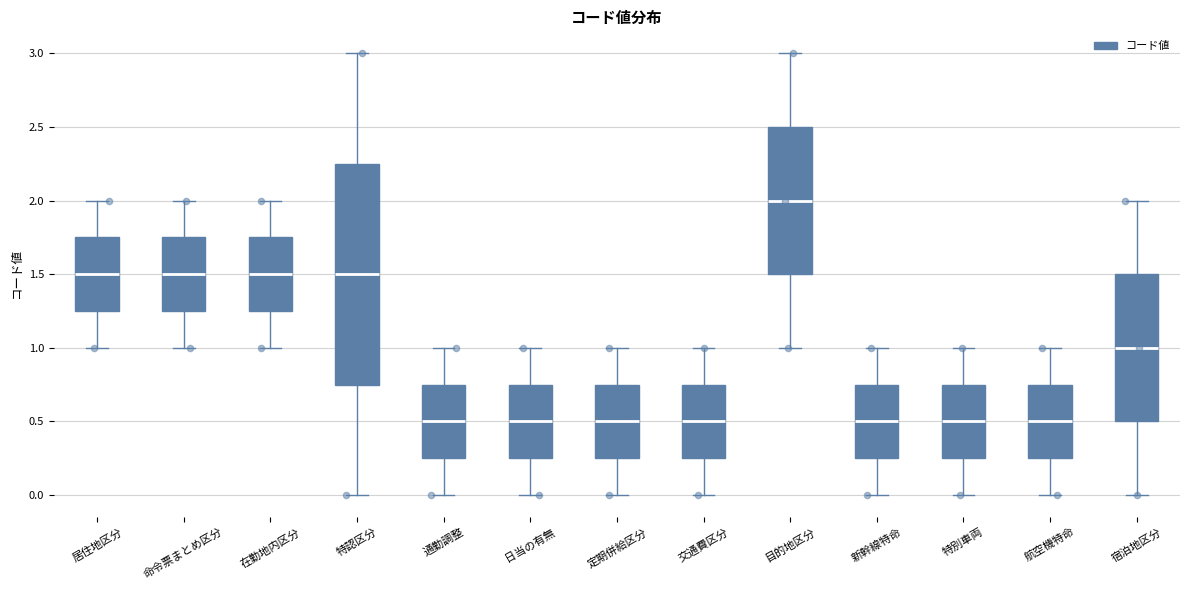

Which box is the tallest, from its lower edge to its upper edge?

特認区分